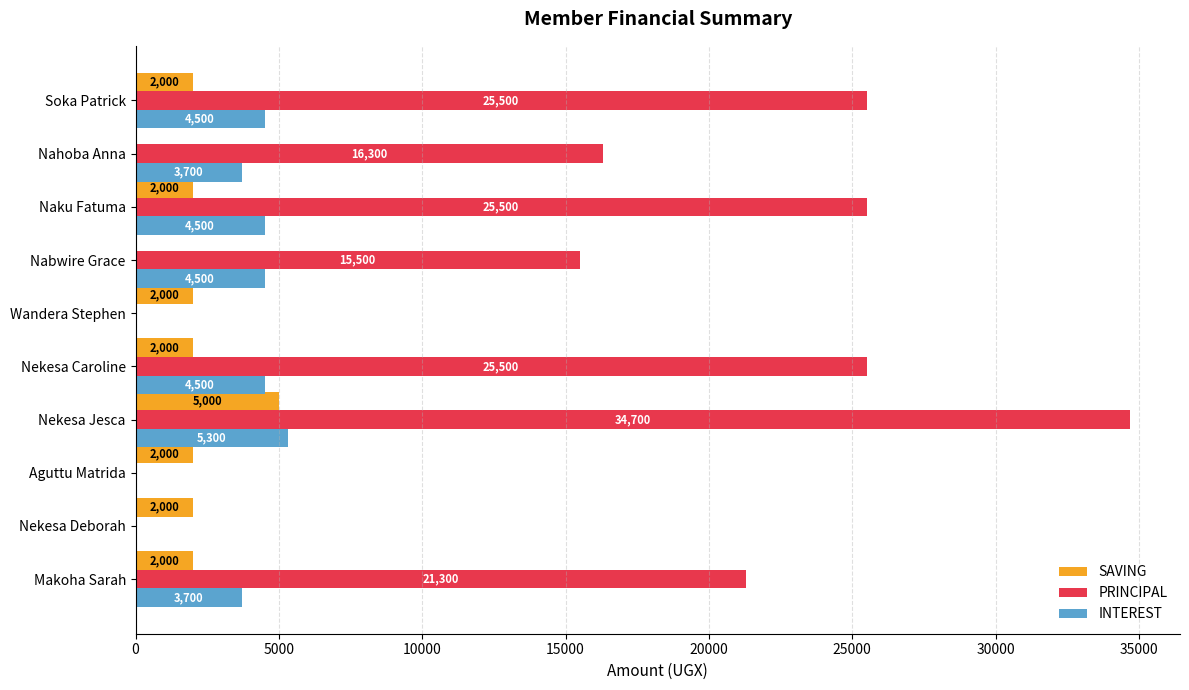

Which label corresponds to the largest value in the chart?

Nekesa Jesca